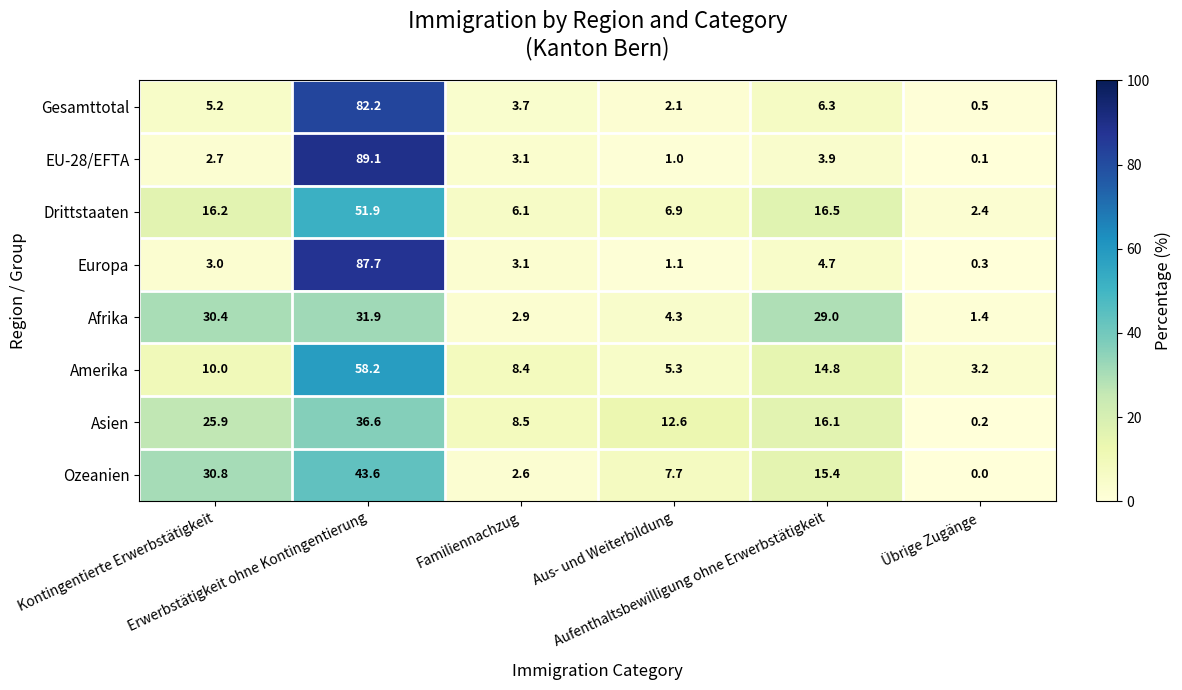

Which series has the largest range (max minus min)?

EU-28/EFTA